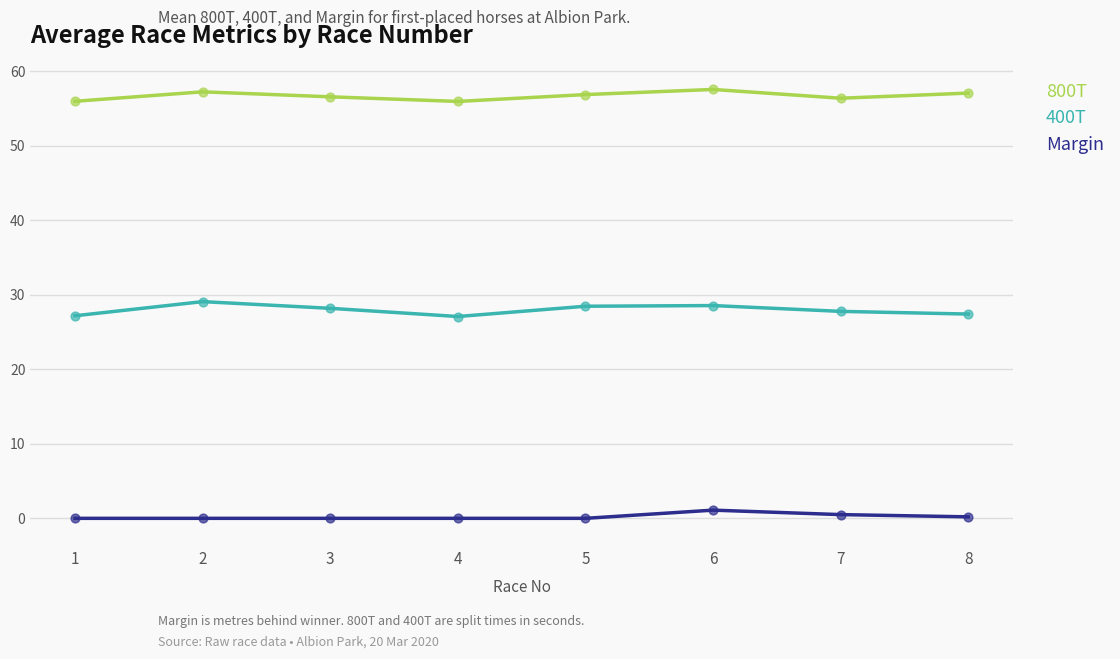

True or false: 400T and Margin intersect in this chart.

False